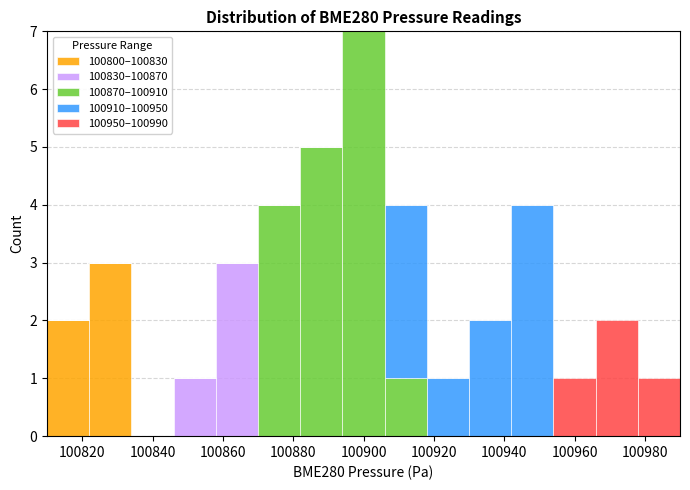

What is the total height of the stacked bar covering 100930 to 100942 on the x-axis? The values are not printed on the chart, so give them approximately, as read against the axis.

2